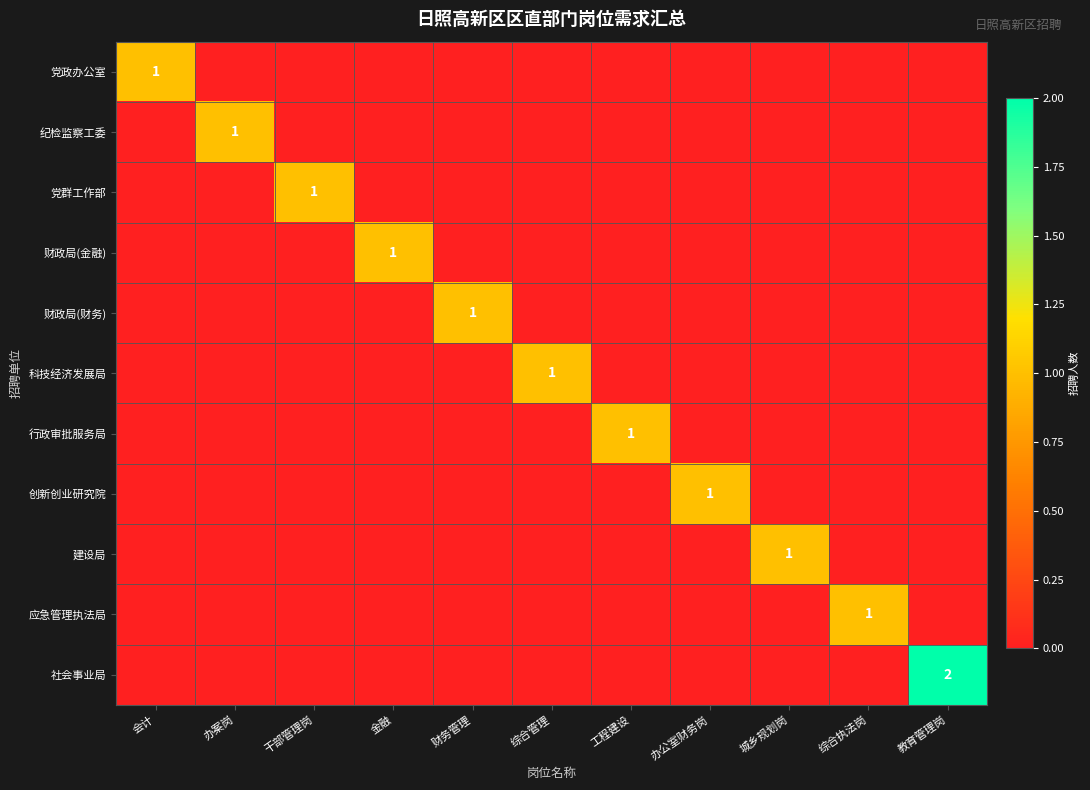

Which category has the highest value across all series?

教育管理岗